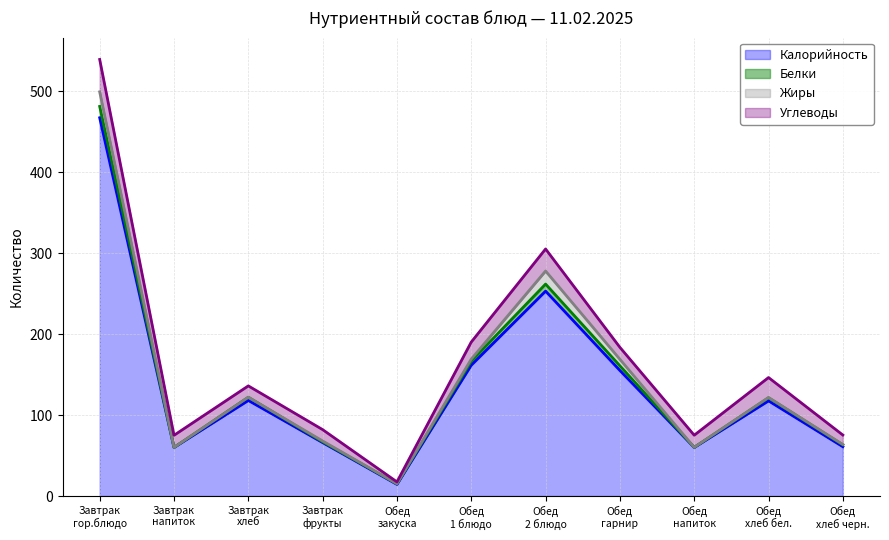

Reading left to right, extract all data points from this chart.

Калорийность: Завтрак
гор.блюдо=467.0	Завтрак
напиток=60.0	Завтрак
хлеб=118.0	Завтрак
фрукты=66.0	Обед
закуска=14.4	Обед
1 блюдо=161.6	Обед
2 блюдо=253.0	Обед
гарнир=155.0	Обед
напиток=60.0	Обед
хлеб бел.=117.5	Обед
хлеб черн.=60.9
Белки: Завтрак
гор.блюдо=14.0	Завтрак
напиток=0.0	Завтрак
хлеб=4.0	Завтрак
фрукты=1.0	Обед
закуска=0.7	Обед
1 блюдо=4.9	Обед
2 блюдо=8.7	Обед
гарнир=5.8	Обед
напиток=0.1	Обед
хлеб бел.=3.8	Обед
хлеб черн.=2.3
Жиры: Завтрак
гор.блюдо=18.0	Завтрак
напиток=0.0	Завтрак
хлеб=0.0	Завтрак
фрукты=1.0	Обед
закуска=0.1	Обед
1 блюдо=2.6	Обед
2 блюдо=16.1	Обед
гарнир=8.0	Обед
напиток=0.0	Обед
хлеб бел.=0.4	Обед
хлеб черн.=0.4
Углеводы: Завтрак
гор.блюдо=40.0	Завтрак
напиток=15.0	Завтрак
хлеб=14.0	Завтрак
фрукты=14.0	Обед
закуска=2.3	Обед
1 блюдо=21.0	Обед
2 блюдо=27.2	Обед
гарнир=14.8	Обед
напиток=15.0	Обед
хлеб бел.=24.6	Обед
хлеб черн.=11.7